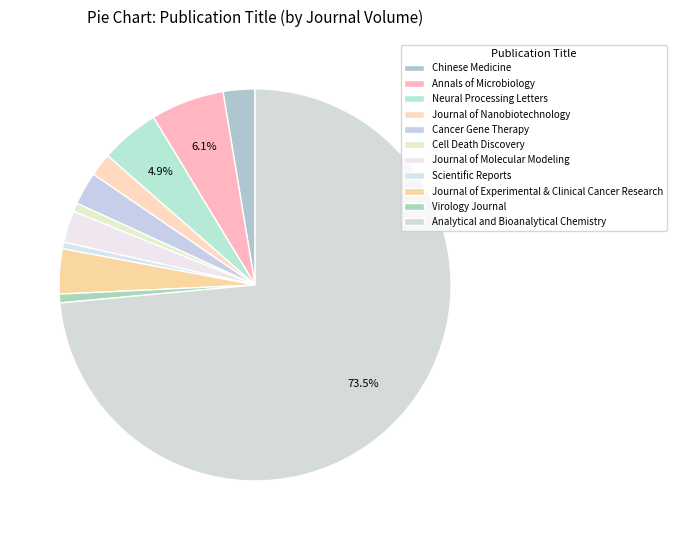

Count the number of slices in the pie.

11